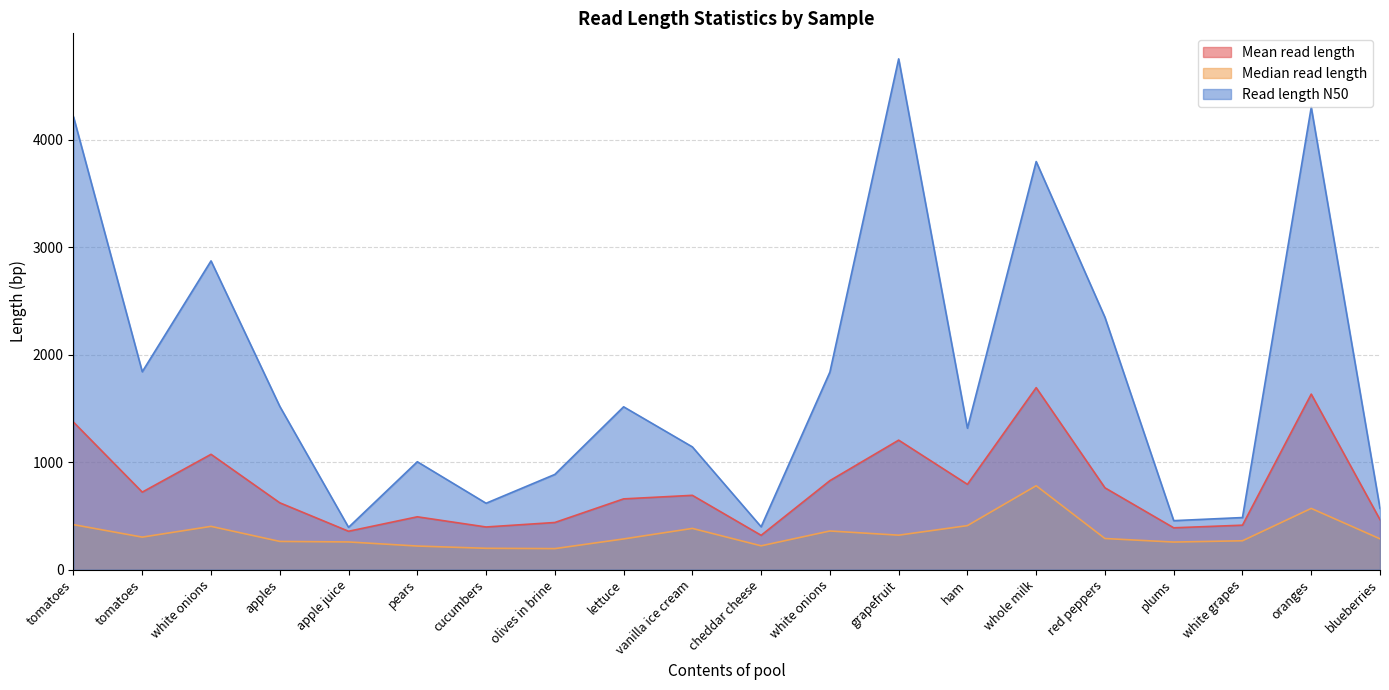

How many categories are shown in the chart?

20